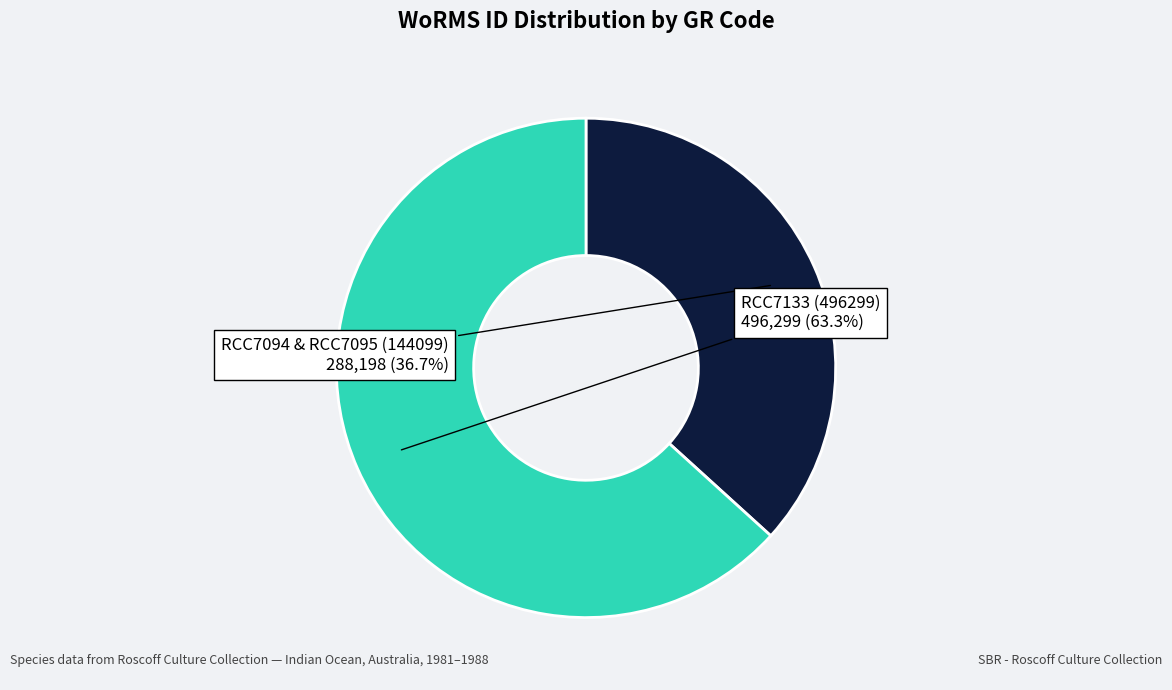

Does any single category account for the majority?

Yes